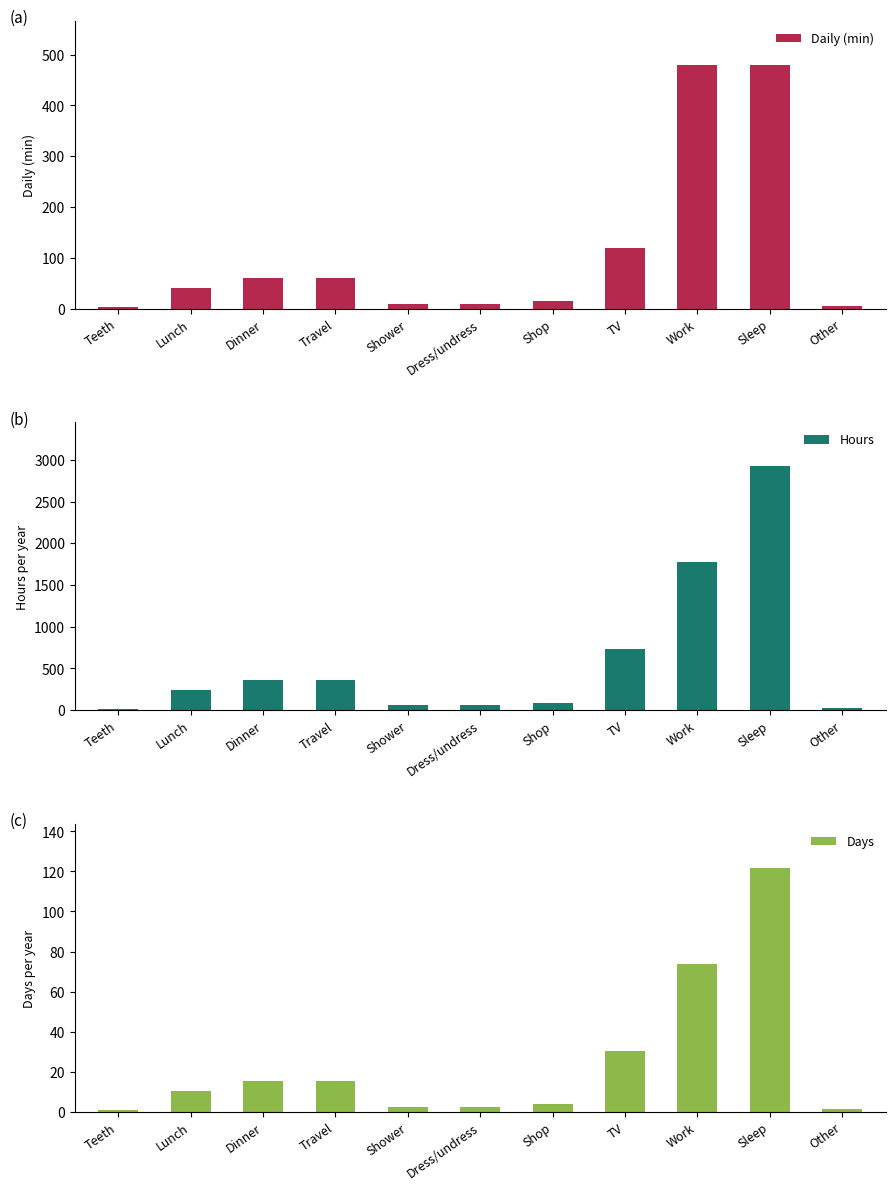

What is the label of the 7th bar from the left?

Shop